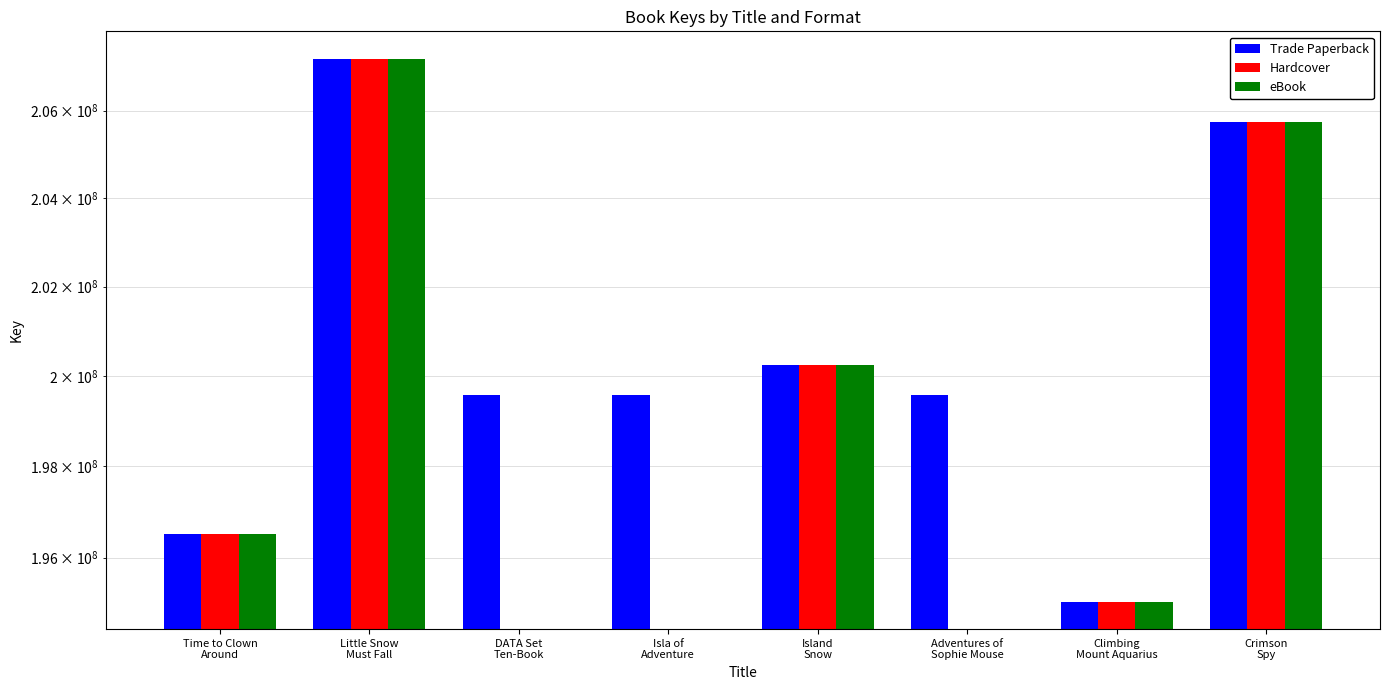

Count the number of data series in this chart.

3